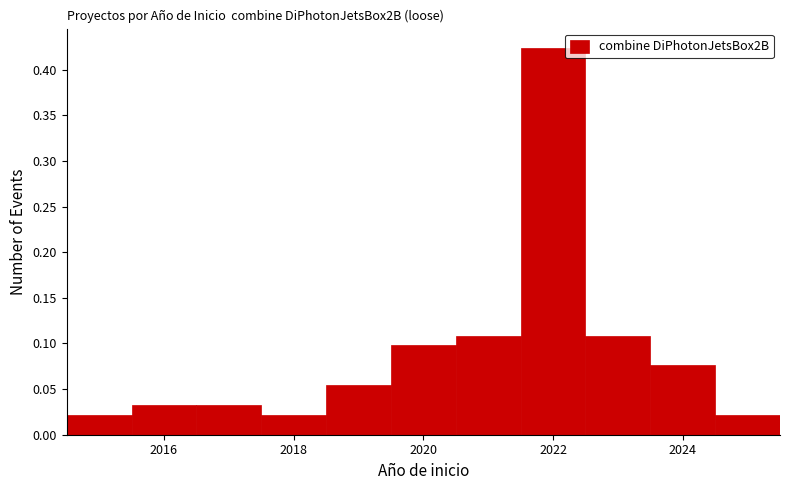

Over which range of the x-axis is the bar tallest?

2021.5 to 2022.5